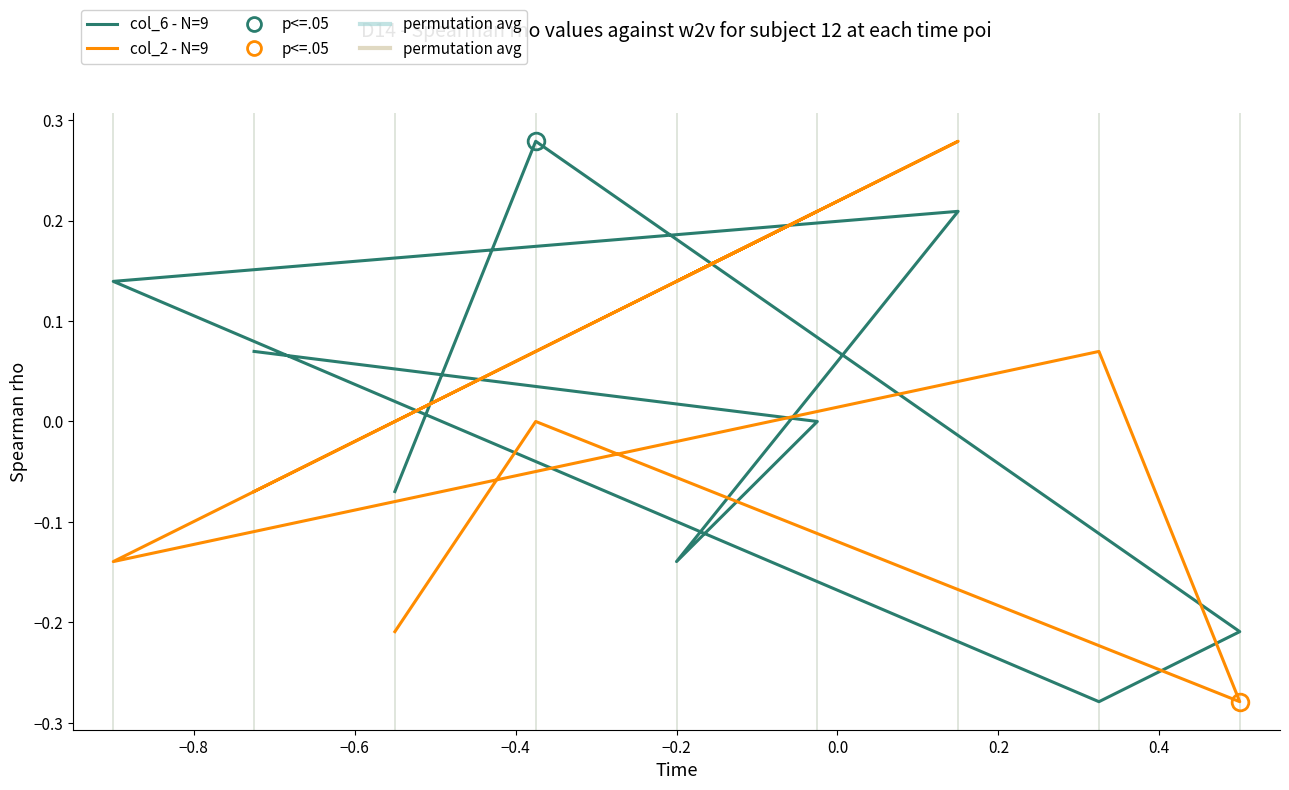

What is the lowest value of the col_2 - N=9 series?

-0.3